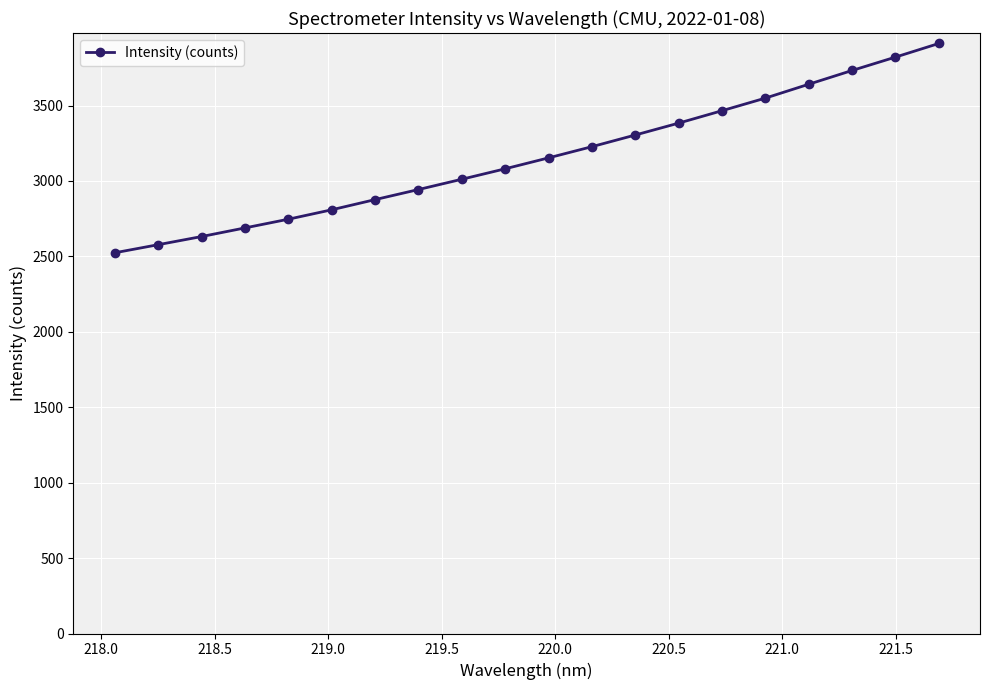

How many values are below 3153?

10